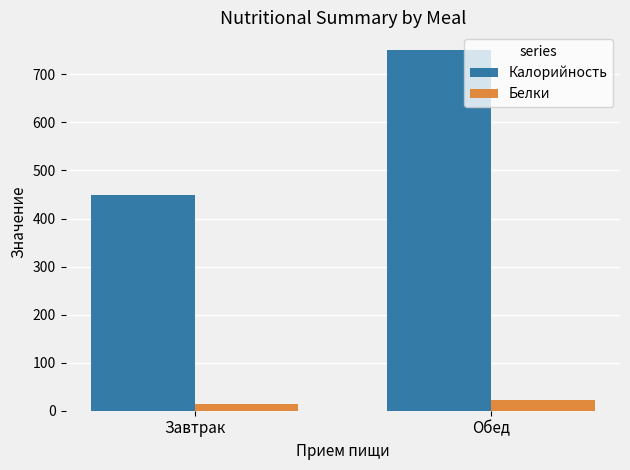

What is the difference between the maximum and minimum values in the Калорийность series?

301